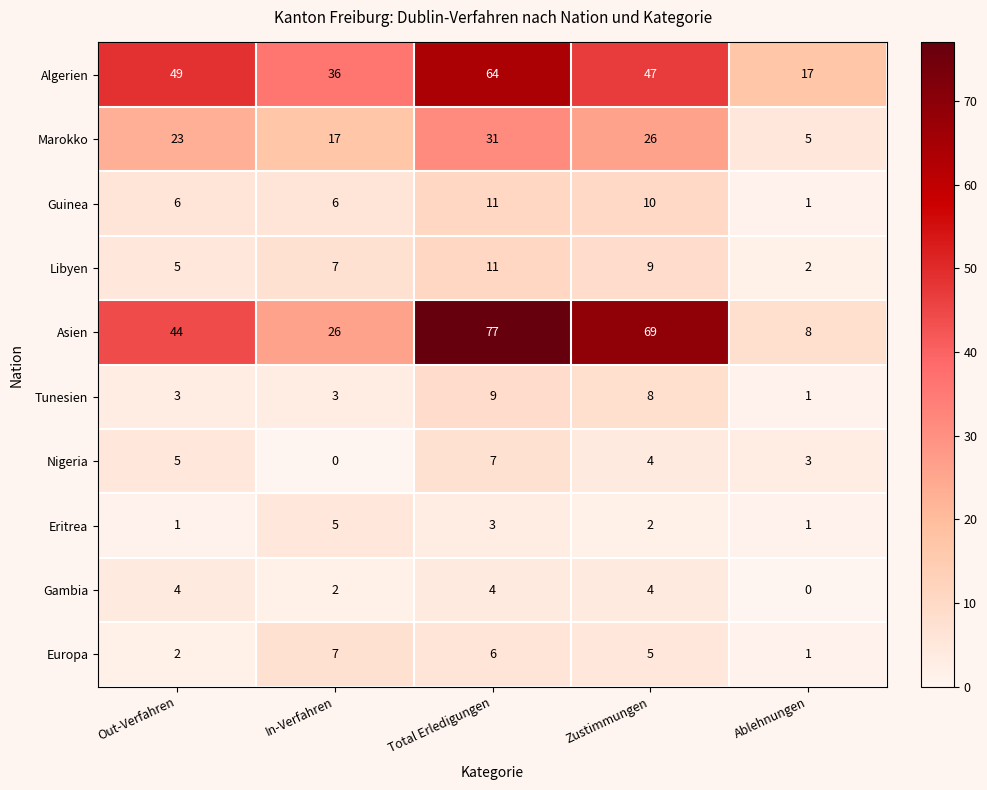

Which category has the highest value across all series?

Total Erledigungen